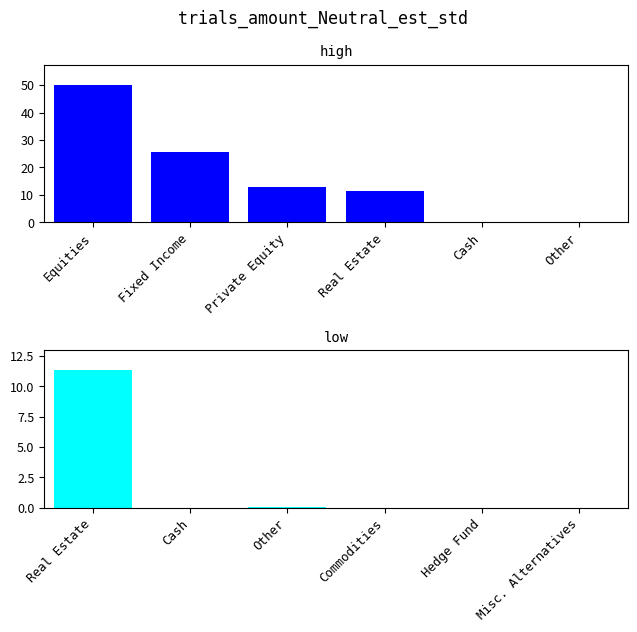

Which series has the widest spread of values?

high